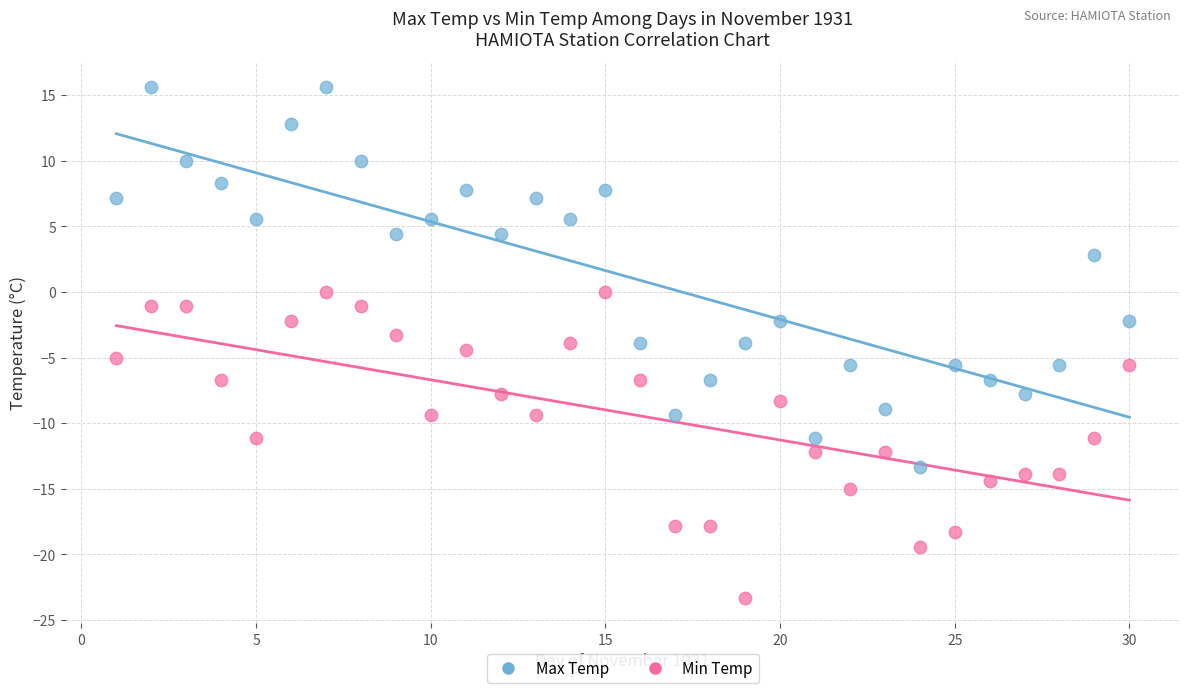

Which series has the largest Y range (max minus min)?

Max Temp